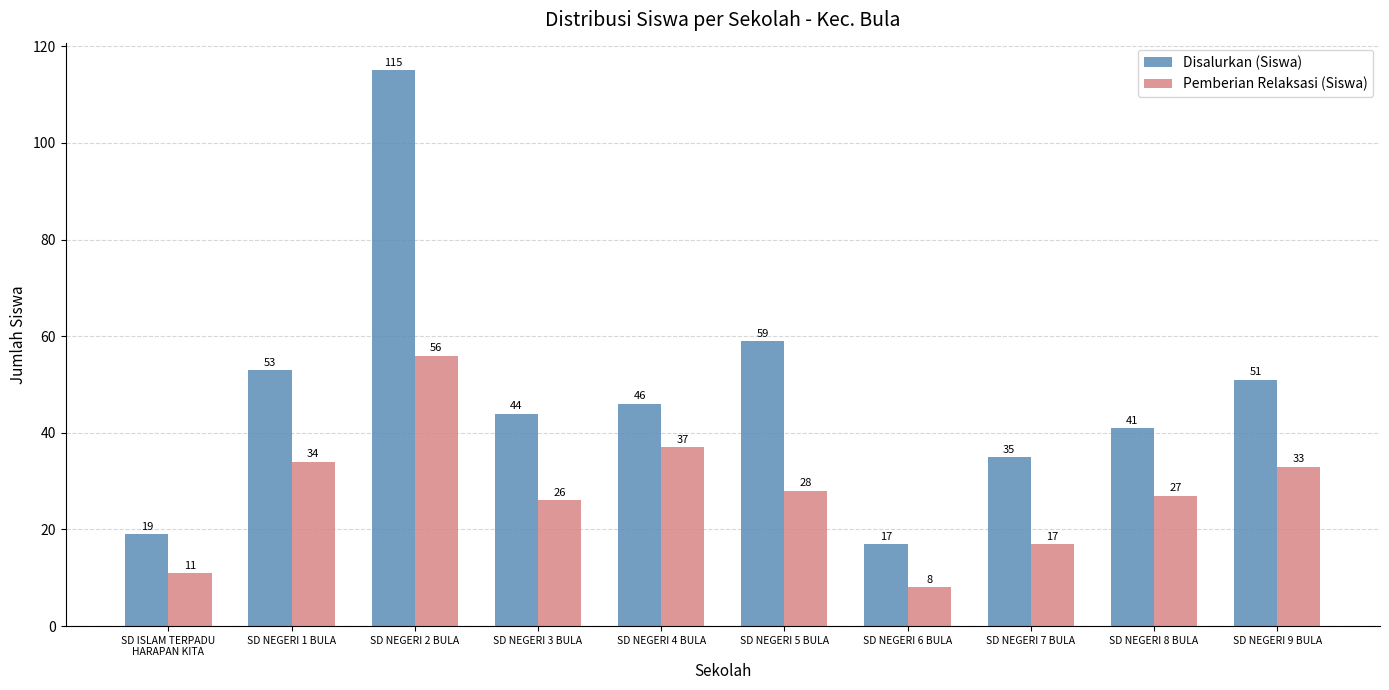

The Pemberian Relaksasi (Siswa) series shows 33 at SD NEGERI 9 BULA. True or false?

True